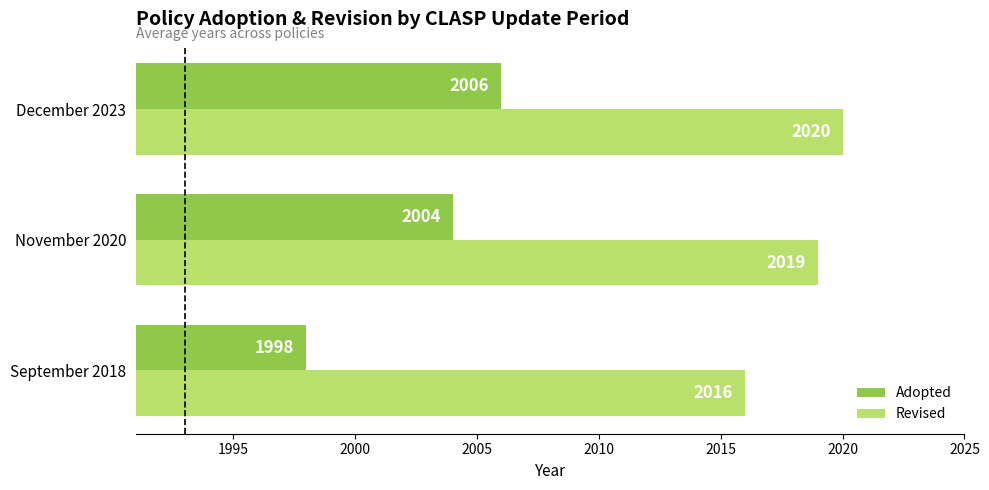

What is the sum of all Adopted values?

6008